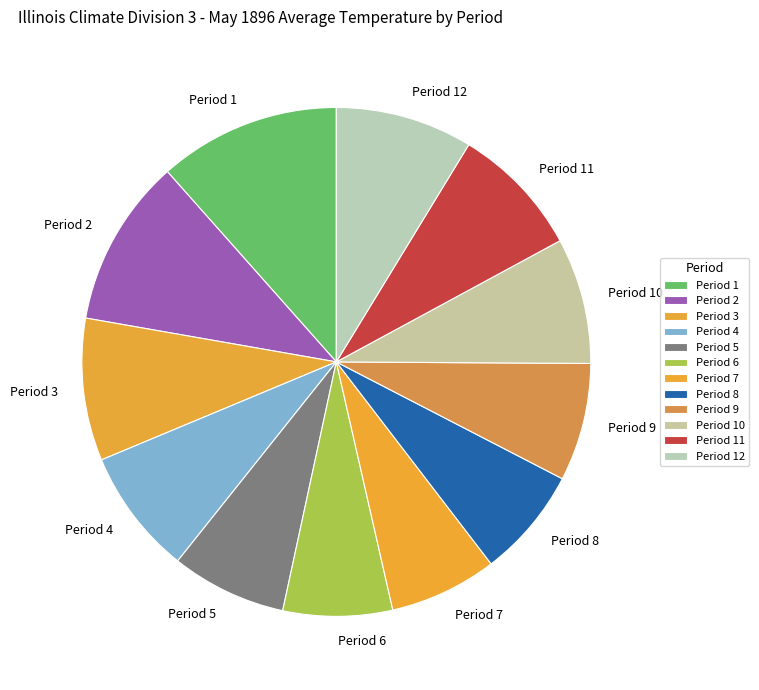

What is the ratio of the value at Period 9 to the value at Period 10?

0.9